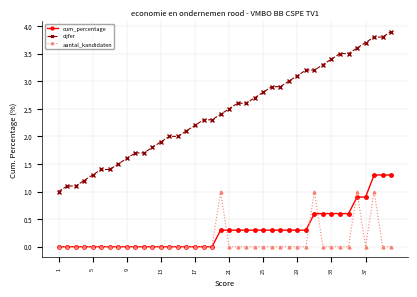

Which series has the largest total across all categories?

cijfer